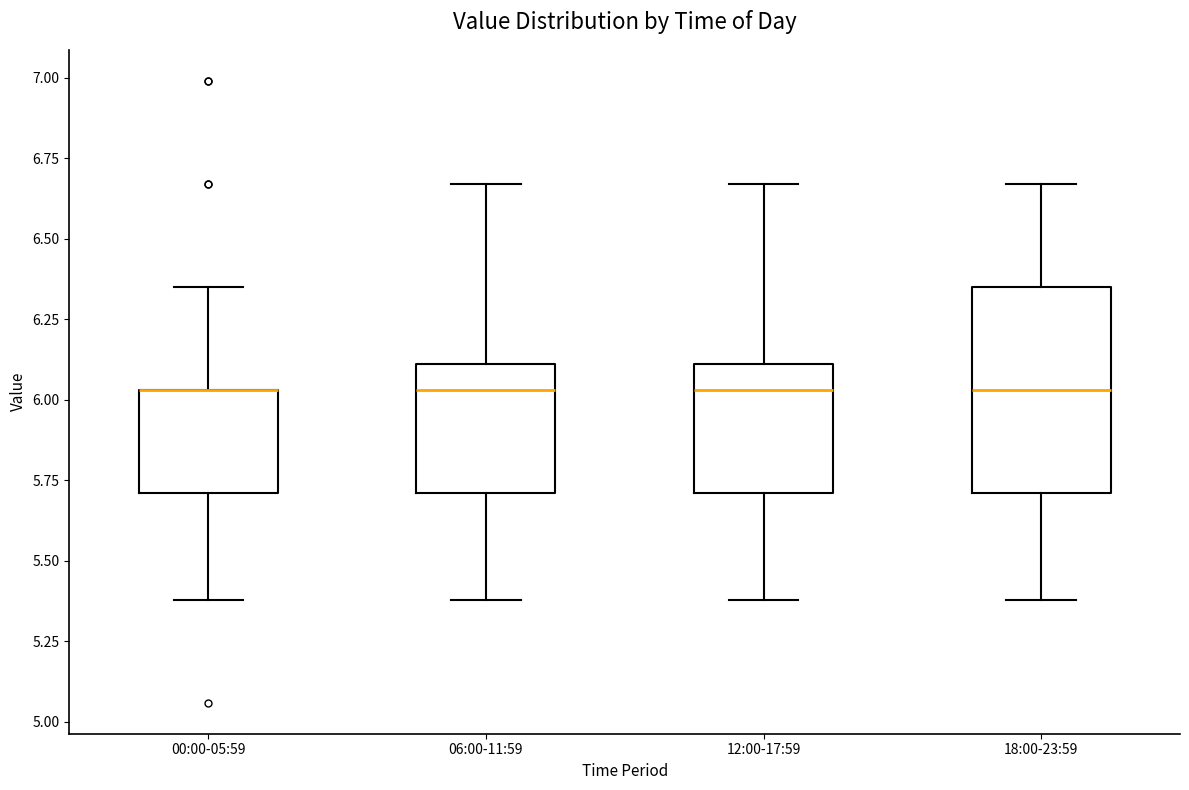

Which box is the tallest, from its lower edge to its upper edge?

18:00-23:59